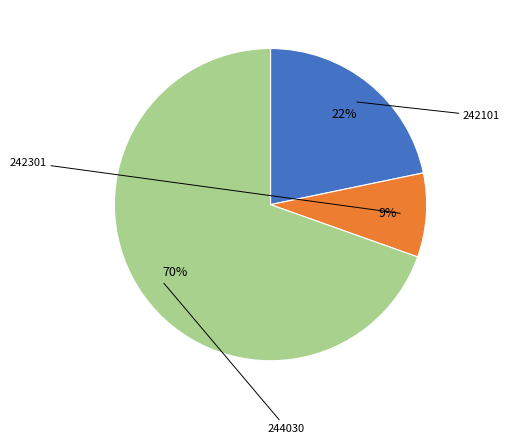

Does any single category account for the majority?

Yes